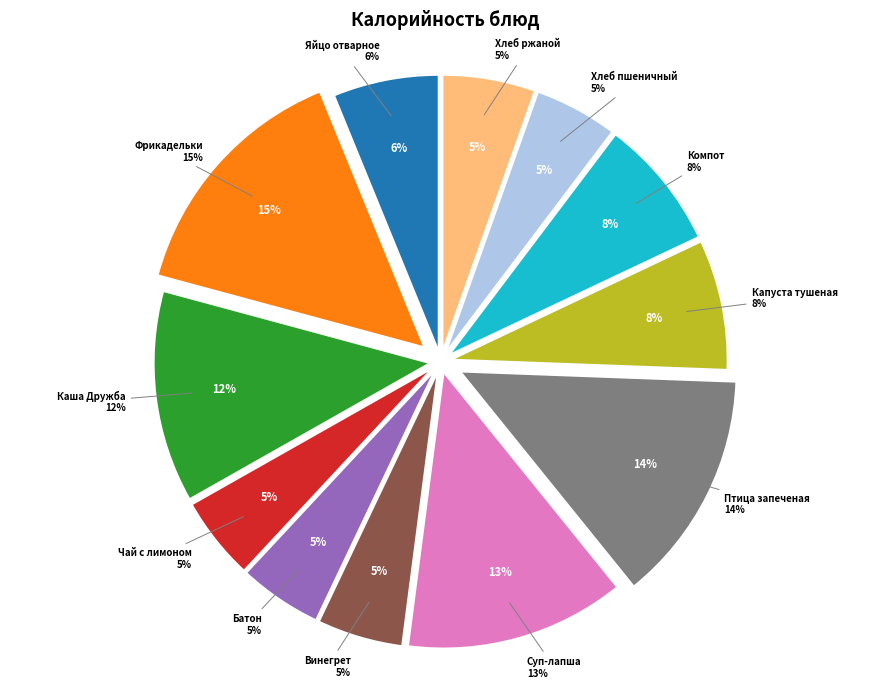

Which slice is the smallest?

Чай с лимоном